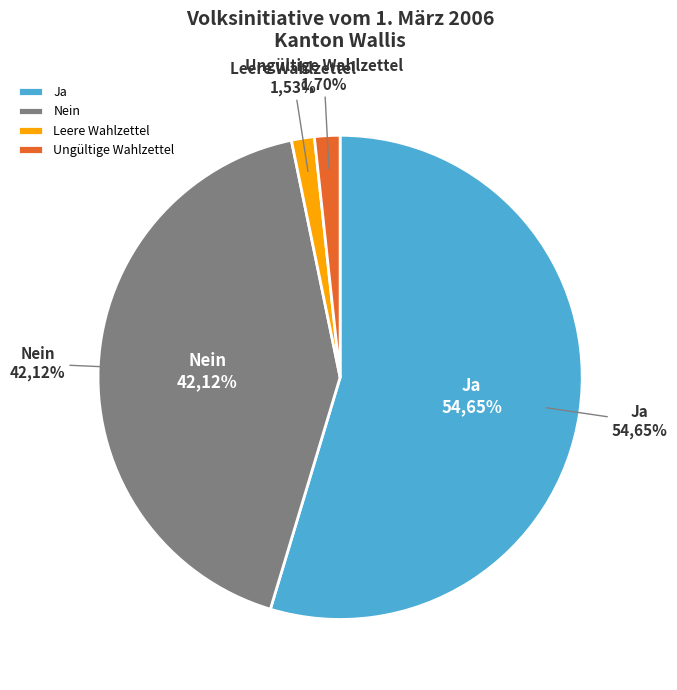

To the nearest percent, what portion does Ungültige Wahlzettel represent?

2%